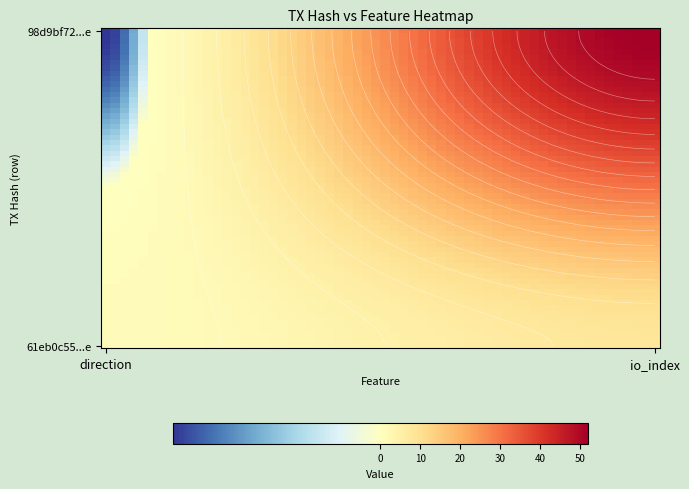

Is the value of 98d9bf72f3d8a5be43cc043708f79642aa92d9e at io_index greater than the value of 61eb0c55beb9b809016f59fa0498e8da92cb146 at io_index?

Yes